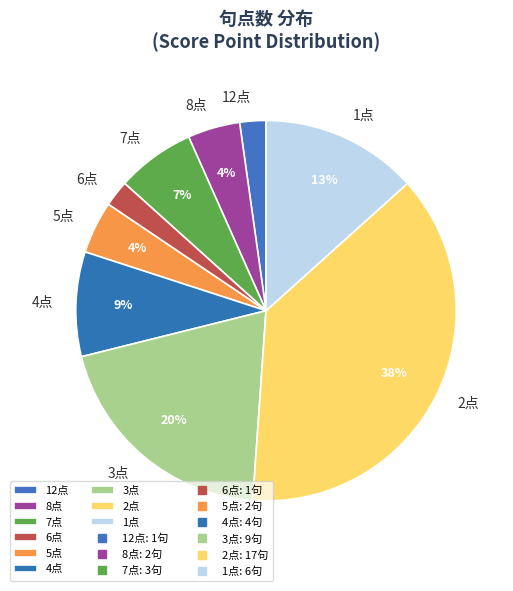

What is the largest slice in the pie chart?

2点